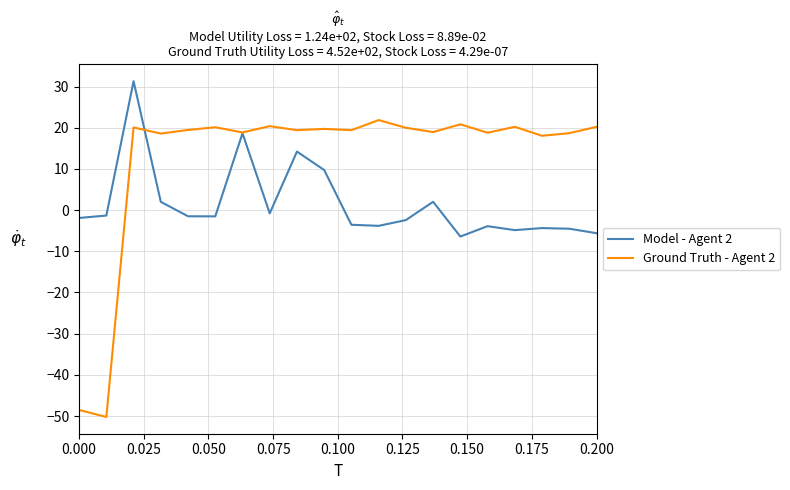

Rank the series by their maximum value, from highest to lowest.

Model - Agent 2, Ground Truth - Agent 2